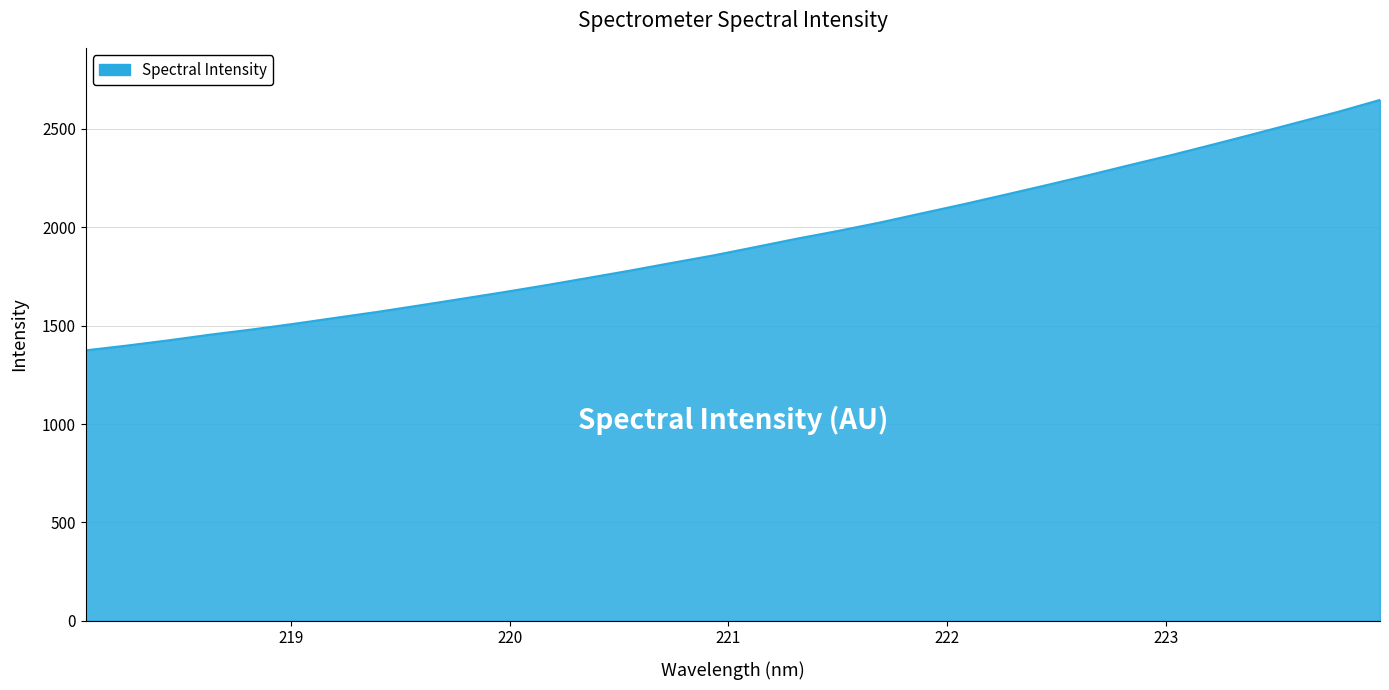

What is the maximum value shown in the chart?

2647.7